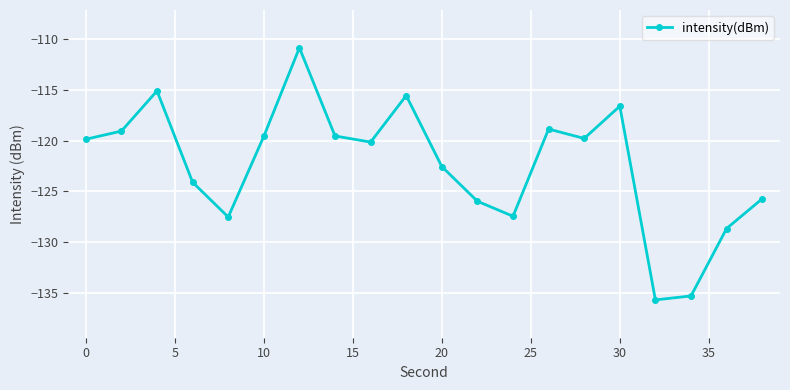

What is the value of the 3rd point from the left?

-115.1